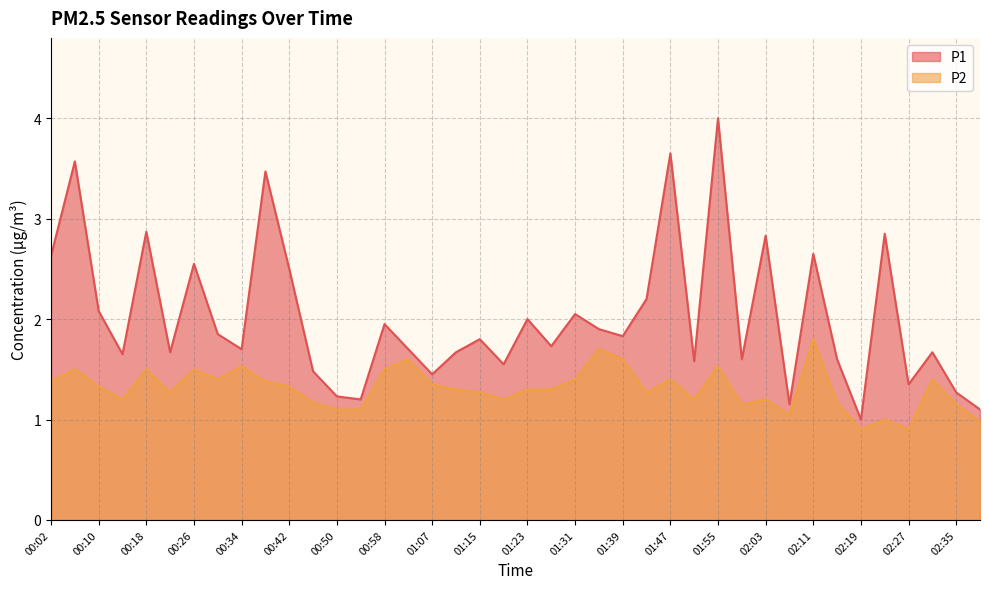

Between 00:18 and 01:51, which series saw the biggest shift?

P1